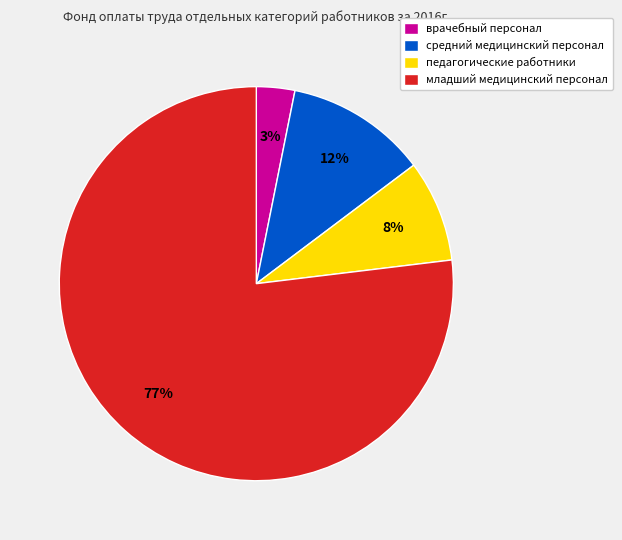

What percentage is the врачебный персонал slice, to the nearest percent?

3%